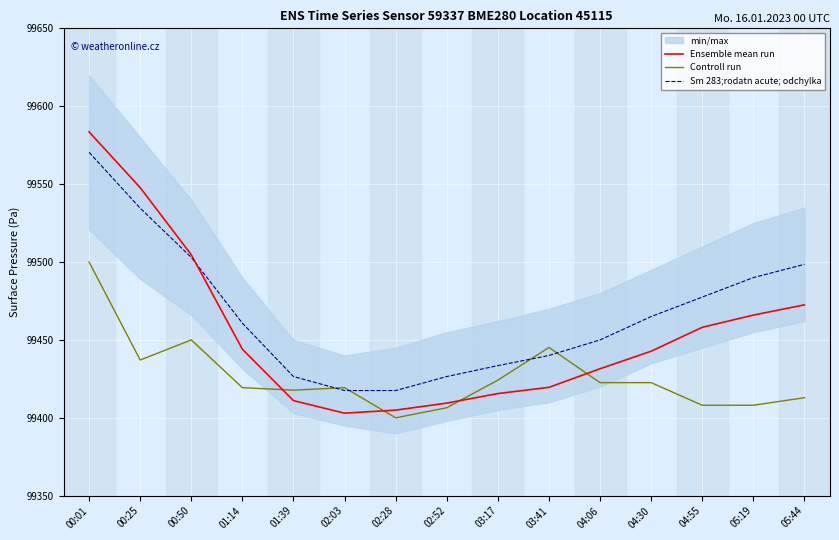

Reading right to left, list all the values displayed in this chart.

Ensemble mean run: 99472.5	99465.9	99458.1	99442.8	99431.5	99419.6	99415.6	99409.4	99404.9	99403.0	99411.0	99444.0	99504.7	99547.8	99583.5
Controll run: 99412.9	99408.1	99408.1	99422.6	99422.6	99445.2	99424.2	99406.5	99400.0	99419.4	99417.7	99419.4	99450.0	99437.1	99500.0
Sm 283;rodatn acute; odchylka: 99498.5	99490.0	99477.5	99465.0	99450.0	99440.0	99433.5	99426.5	99417.5	99417.5	99426.5	99460.8	99503.0	99534.6	99570.4